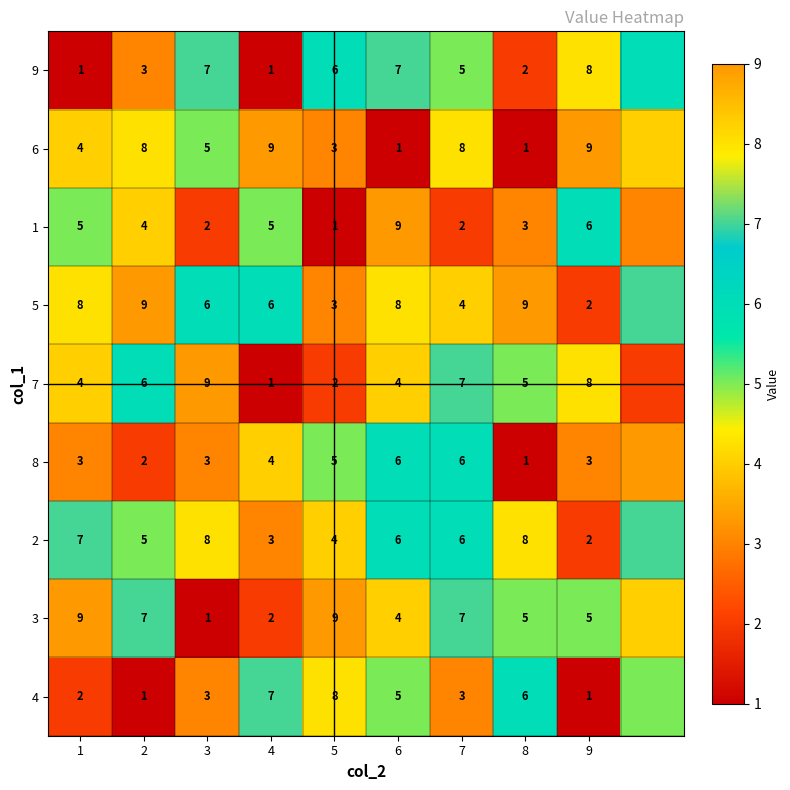

Between 2 and 7, which is larger?

7